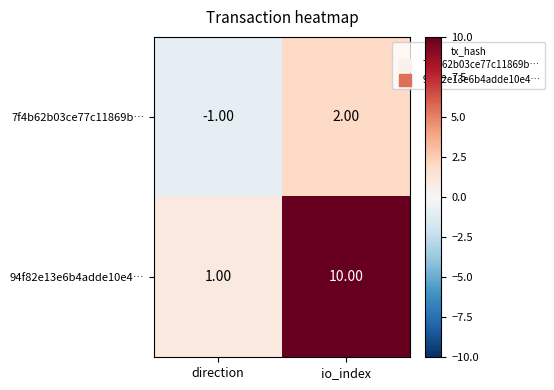

Which series has the largest total across all categories?

94f82e13e6b4adde10e4…